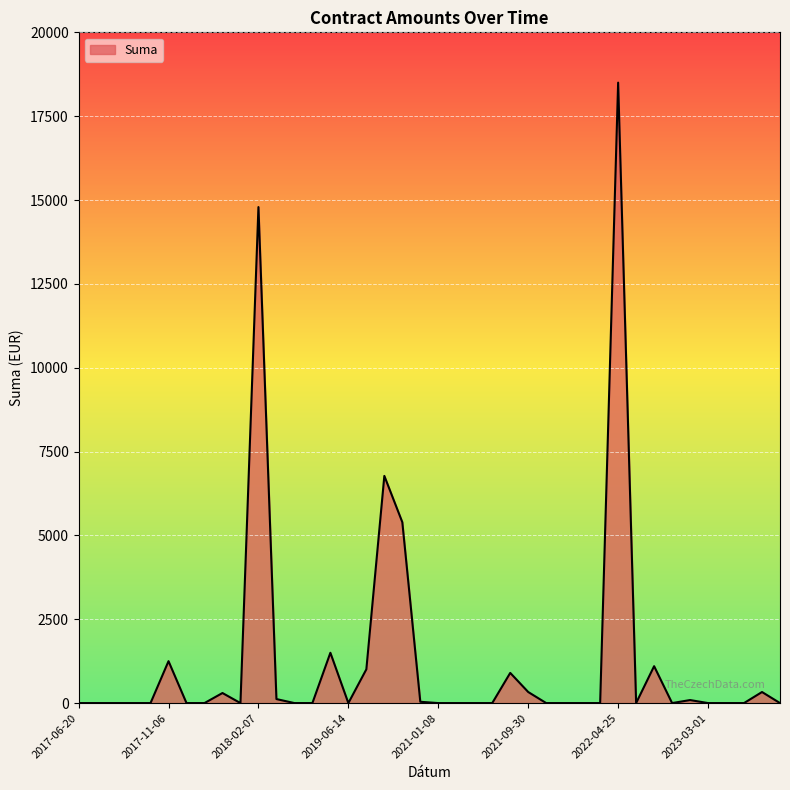

What is the difference between the maximum and minimum values?

18500.0